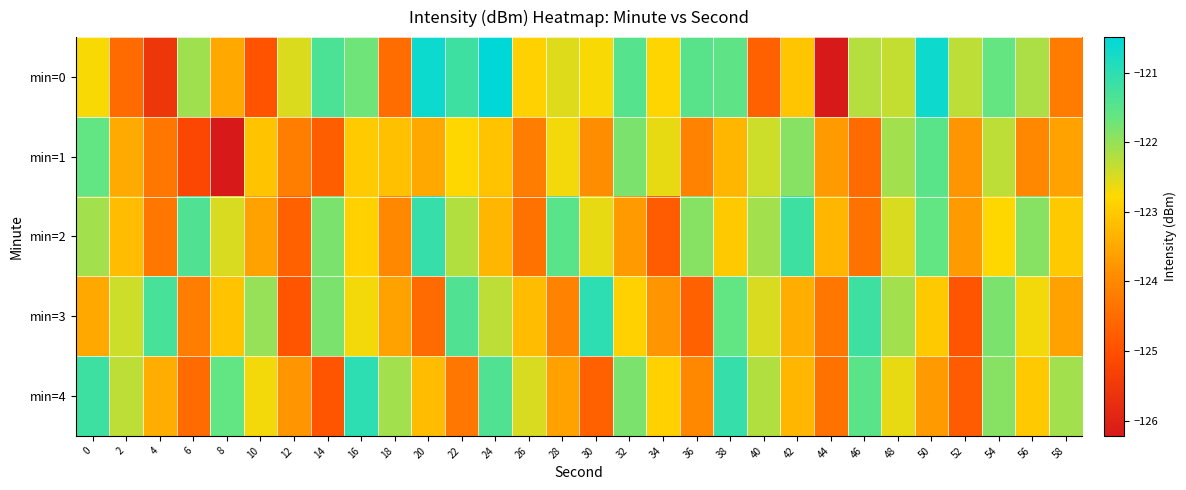

Which series changed the most between 10 and 26?

min=0